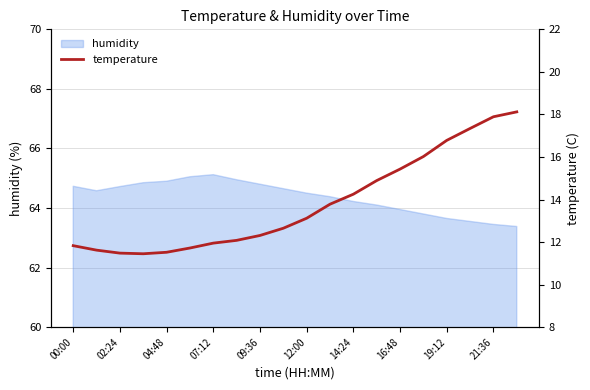

True or false: the data has more than 1 interior local peaks.

False